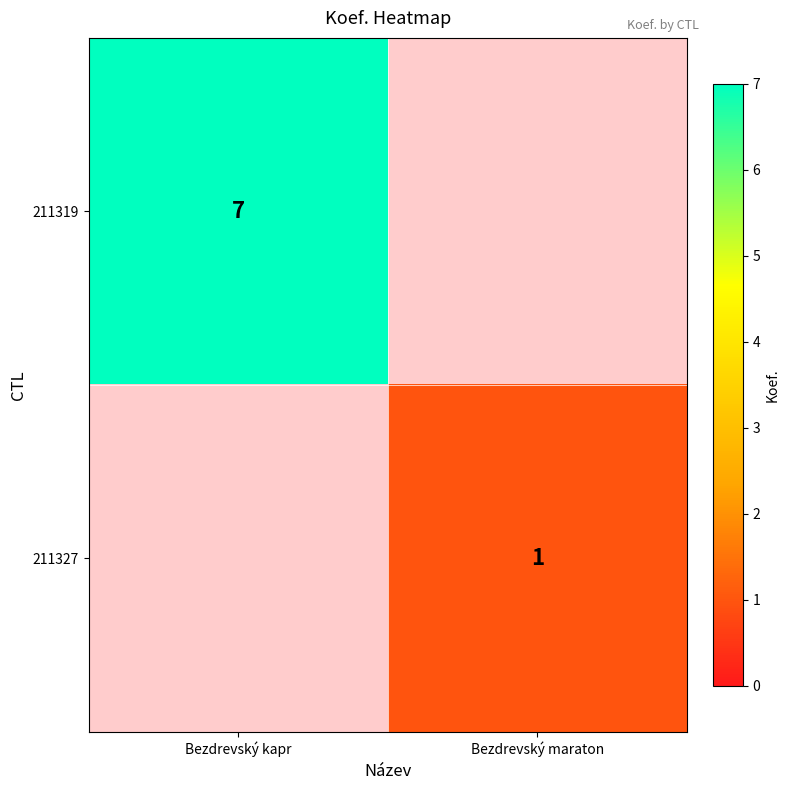

True or false: 211319 has a value of 10 at Bezdrevský kapr.

False